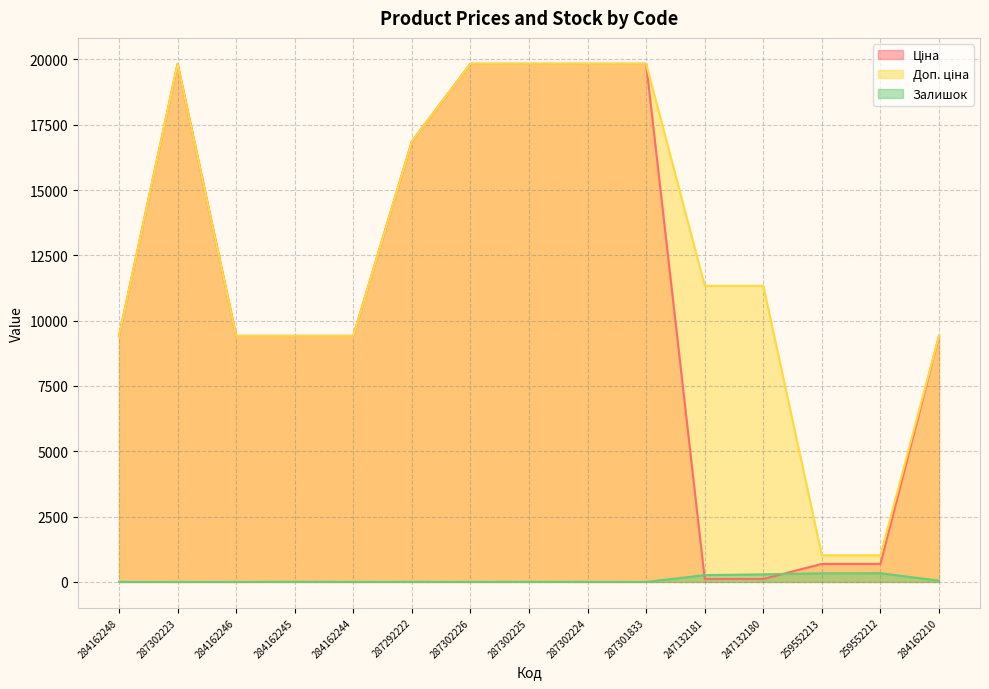

True or false: Ціна and Доп. ціна intersect in this chart.

False